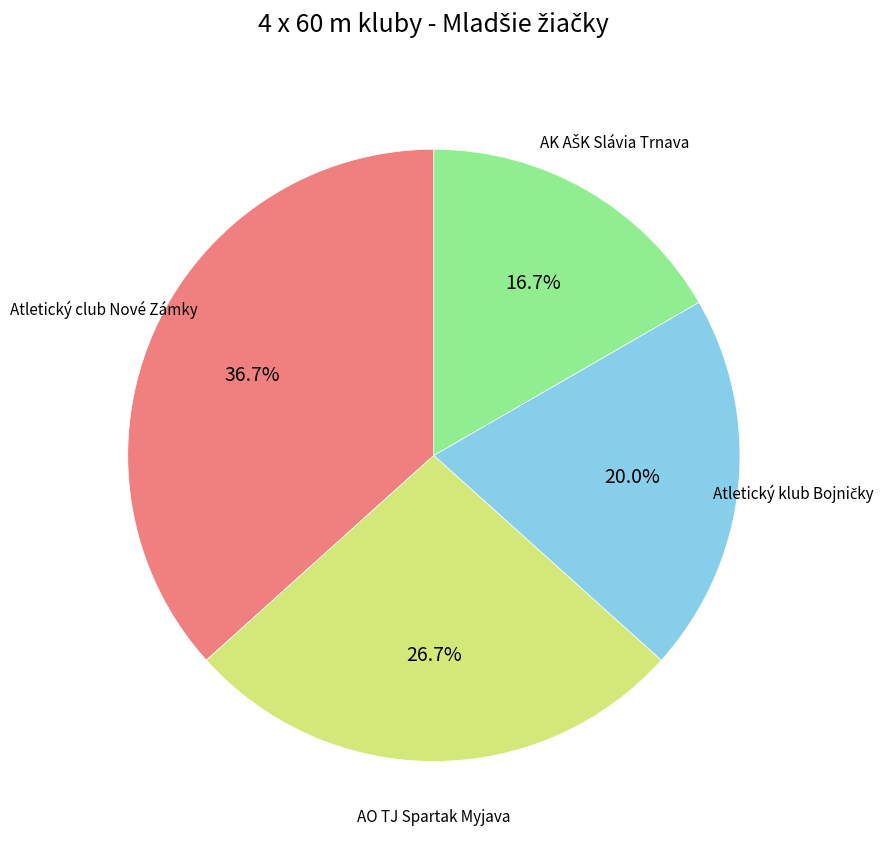

Is there a majority slice in this chart?

No